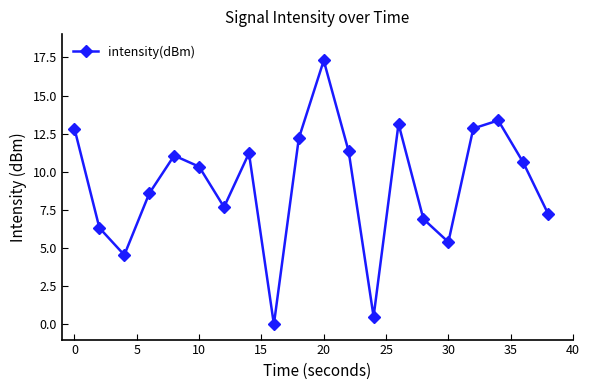

What is the greatest value displayed?

17.3